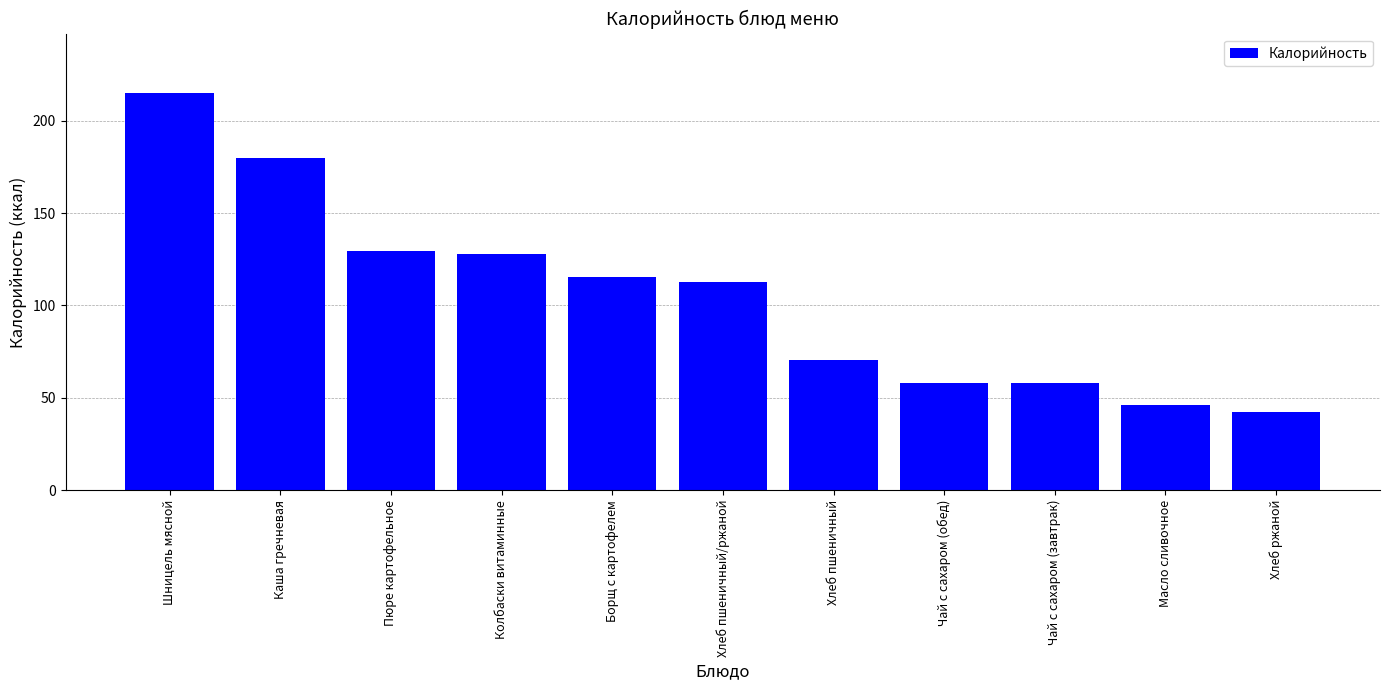

How many data points are less than 112?

5